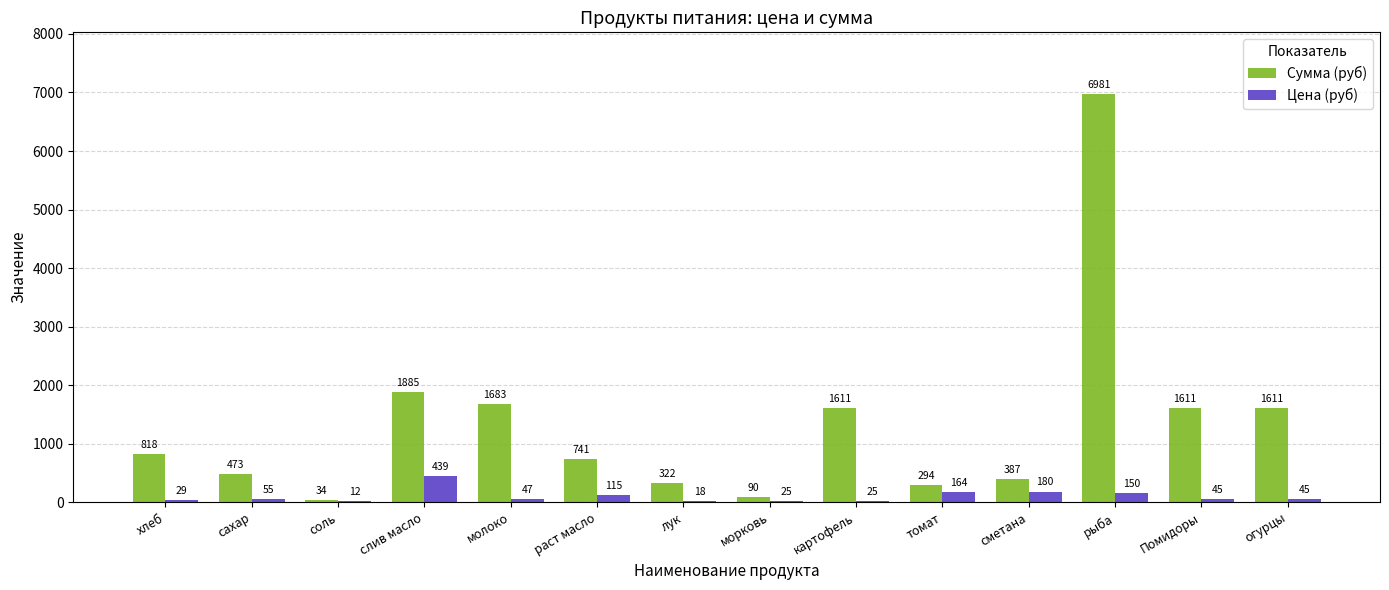

What is the total value across all series at огурцы?

1656.0